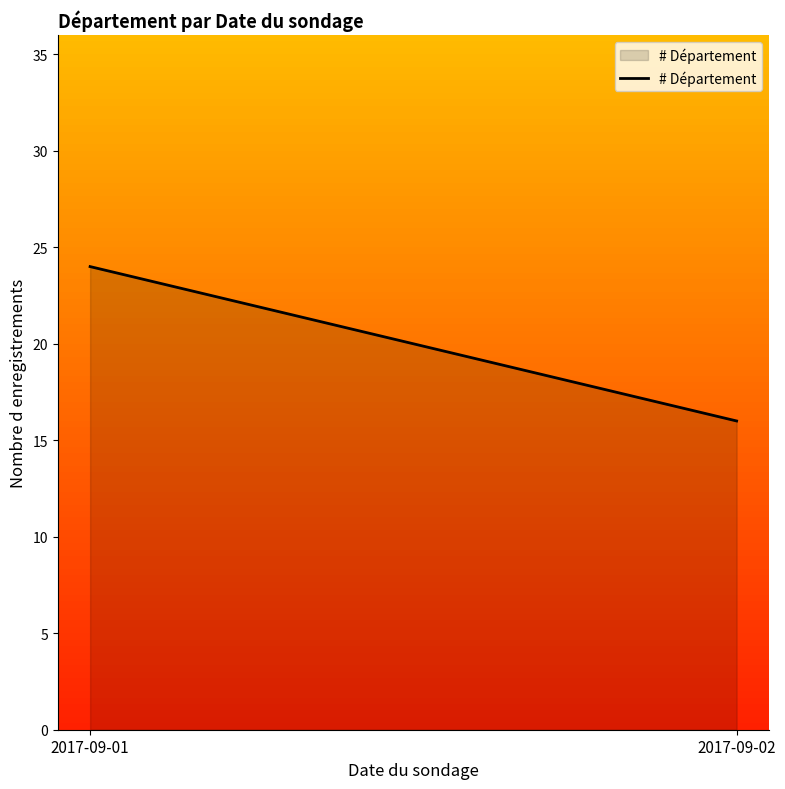

What is the change in value from 2017-09-01 to 2017-09-02?

-8